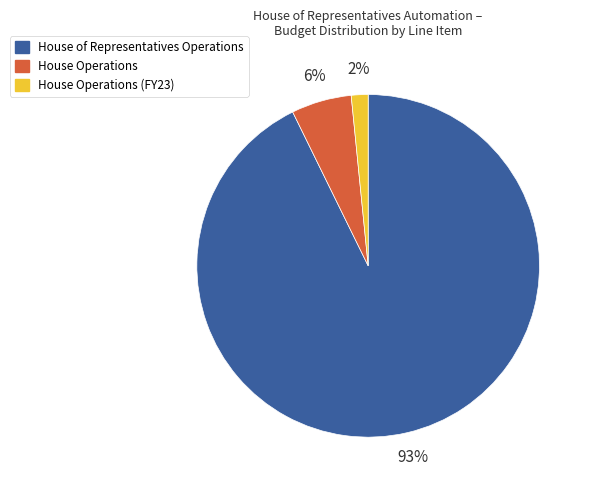

To the nearest percent, what is the average slice percentage?

33%